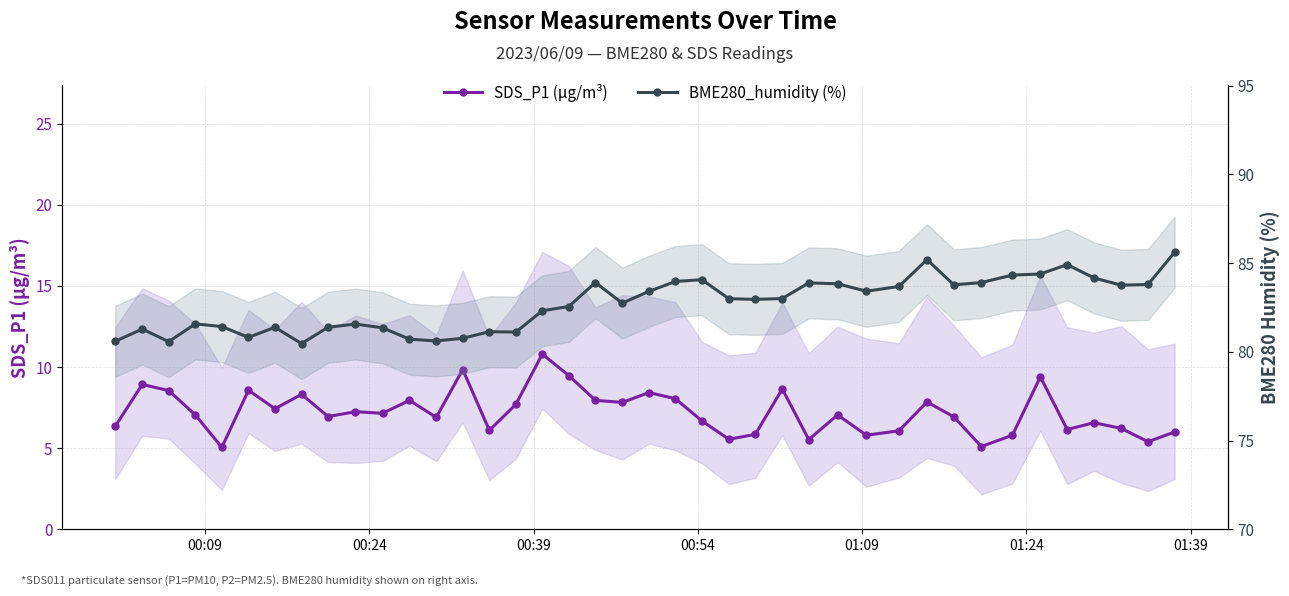

What is the value of the BME280_humidity (%) point at the 19th from the left?

83.9